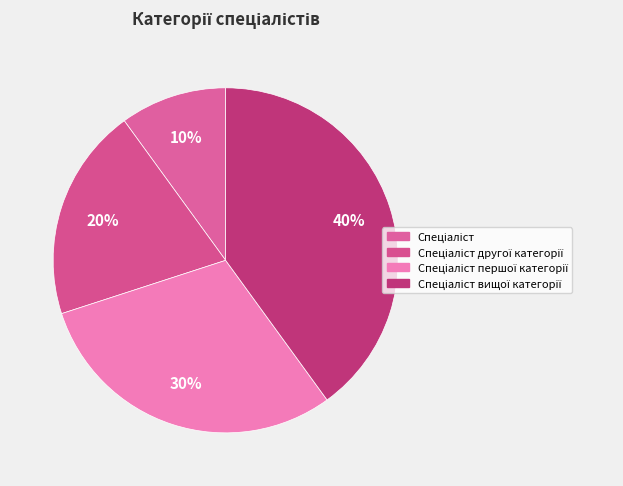

How much of the chart is everything except Спеціаліст вищої категорії?

60.0%